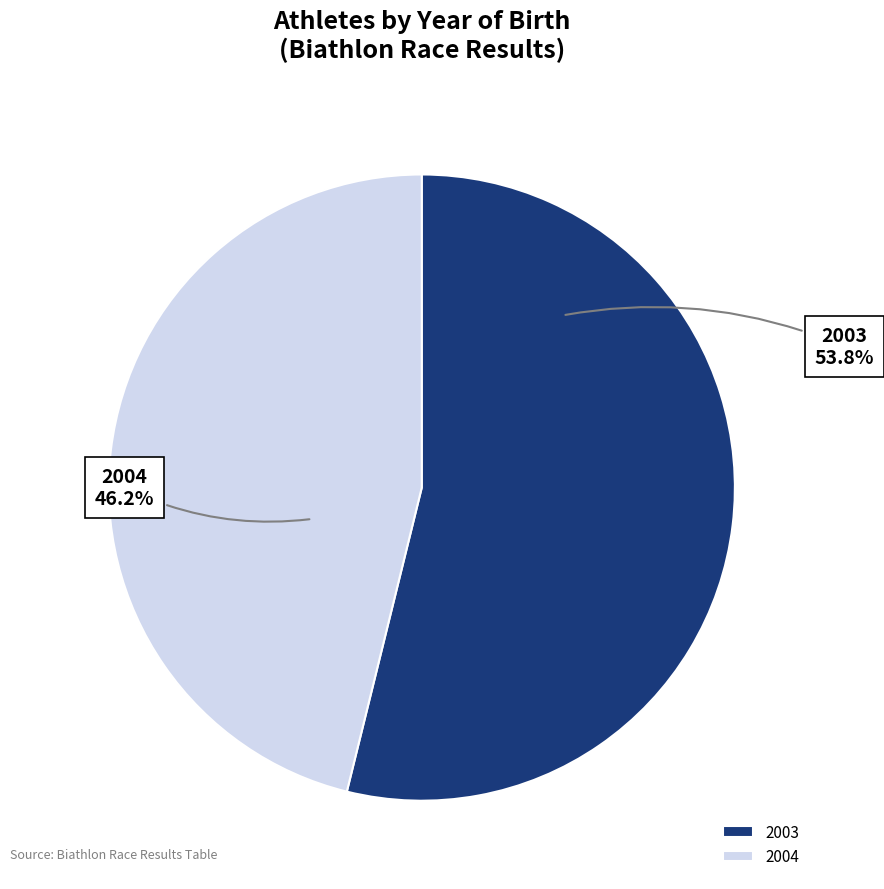

How many slices are in this pie chart?

2